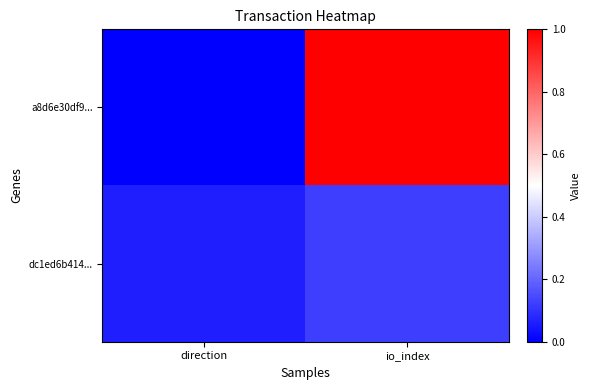

List the series in order of their peak value, lowest first.

dc1ed6b414..., a8d6e30df9...